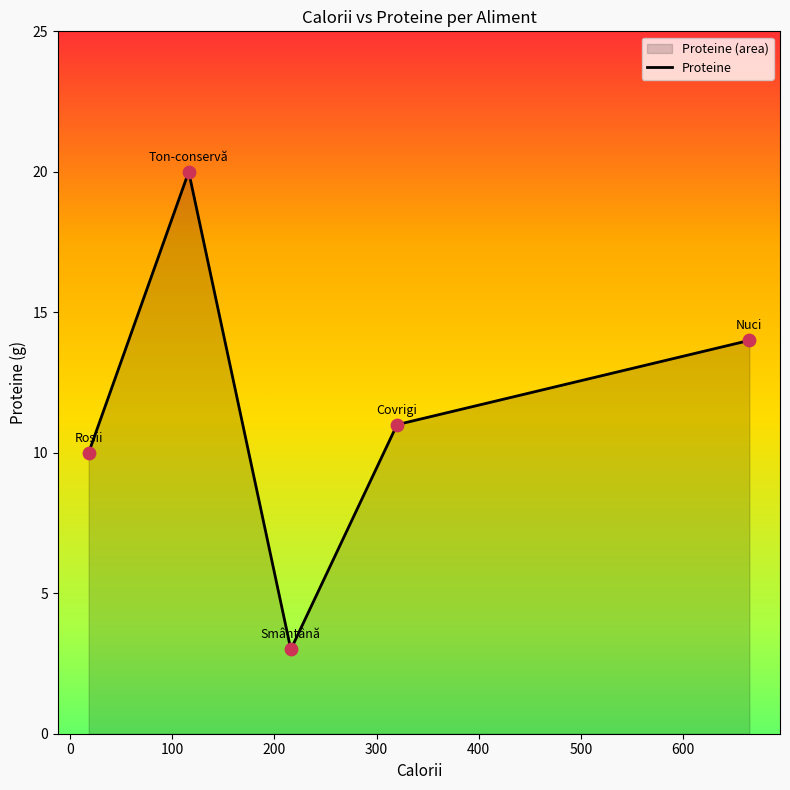

Approximately how many times larger is the value at Smântână compared to Covrigi?

0.3